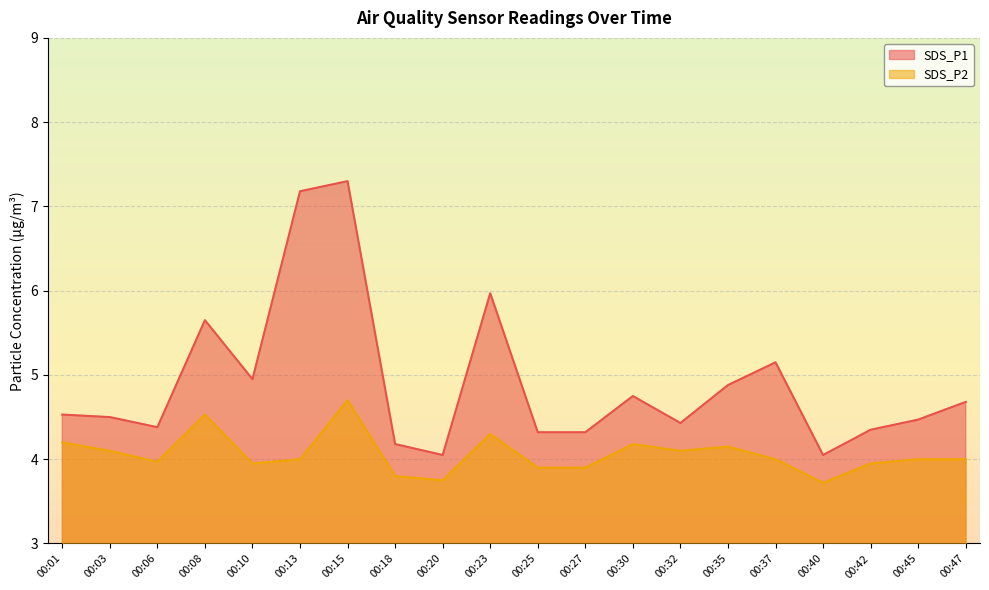

Is it true that SDS_P1 equals 4.5 at 00:45?

True